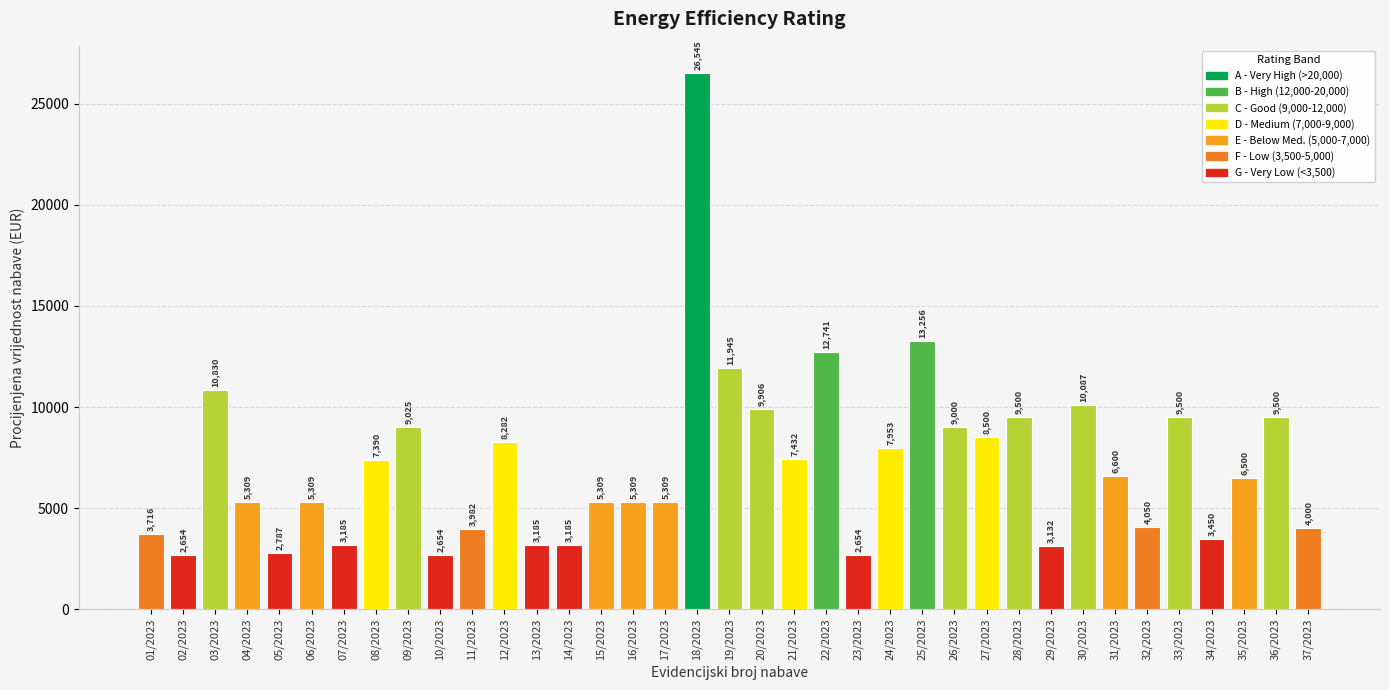

What is the label of the 31st bar from the left?

31/2023